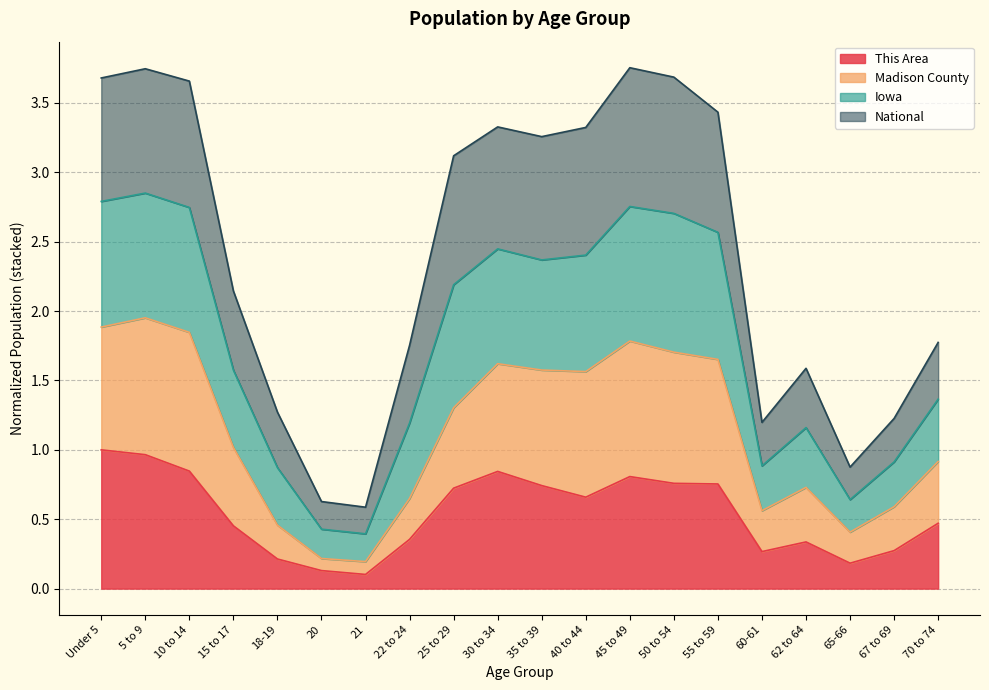

Is it true that This Area equals 1.5 at Under 5?

False